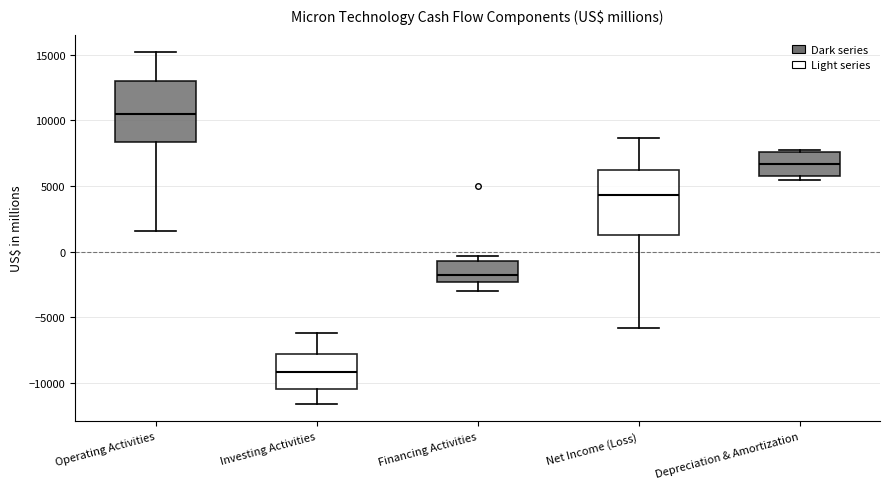

Reading left to right, read every box against the y-axis: the position of its median line, the range the box covers, and the ends of its whiskers. The values are not printed on the chart, so give them approximately, as read against the axis.

Operating Activities: median 10500, box 8500 to 13000, whiskers 1500 to 15000
Investing Activities: median -9000, box -10500 to -8000, whiskers -11500 to -6000
Financing Activities: median -2000, box -2500 to -500, whiskers -3000 to -500 (just above the box's upper edge)
Net Income (Loss): median 4500, box 1500 to 6000, whiskers -6000 to 8500
Depreciation & Amortization: median 6500, box 6000 to 7500, whiskers 5500 to 8000